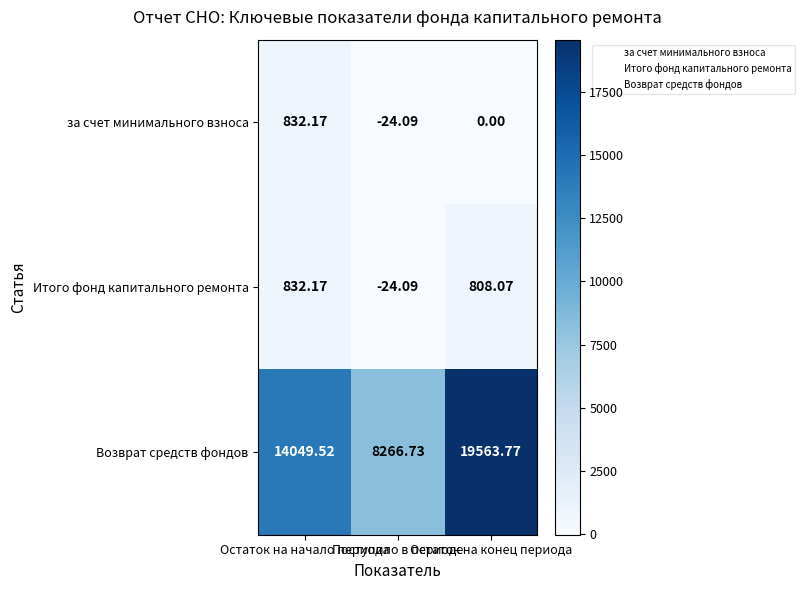

Which label corresponds to the largest value in the chart?

Остаток на конец периода